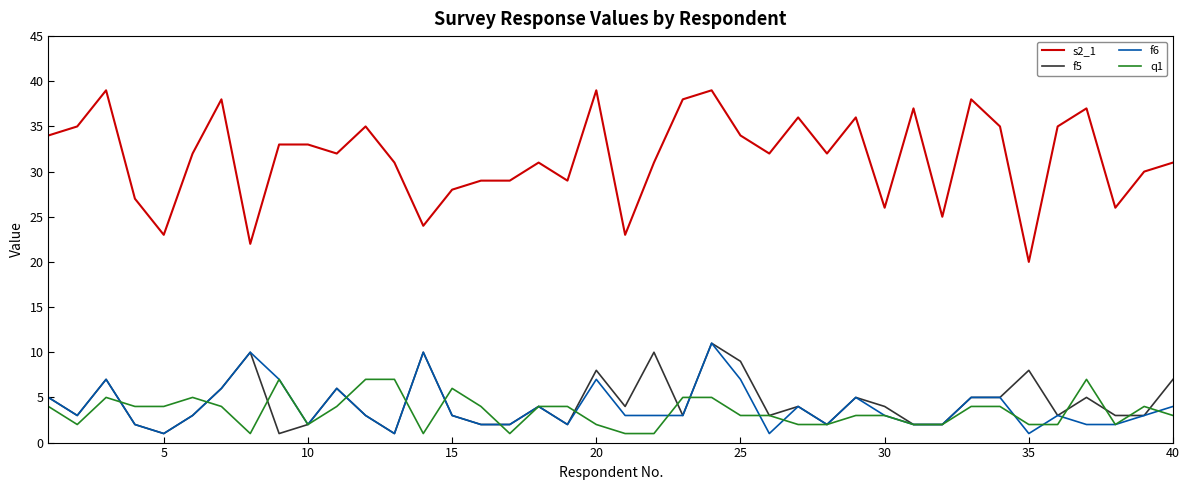

What is the maximum value shown in the chart?

39